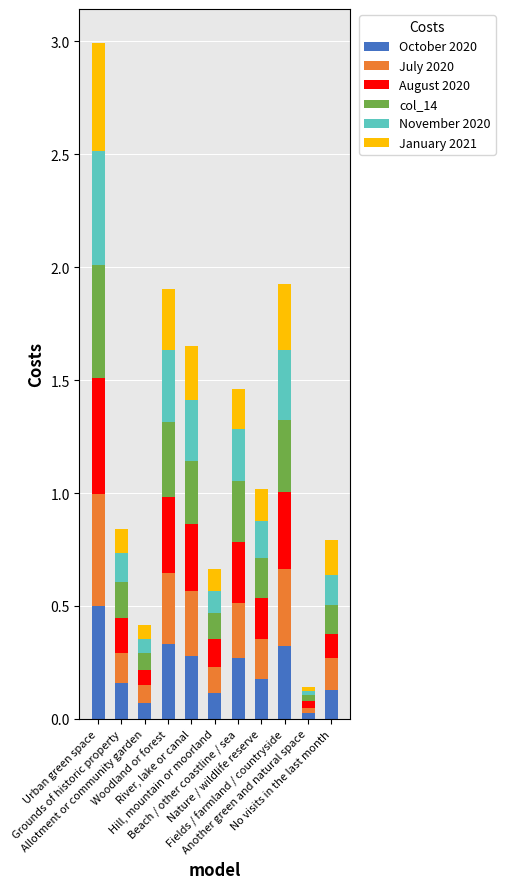

What is the difference between the maximum and minimum values in the October 2020 series?

0.5